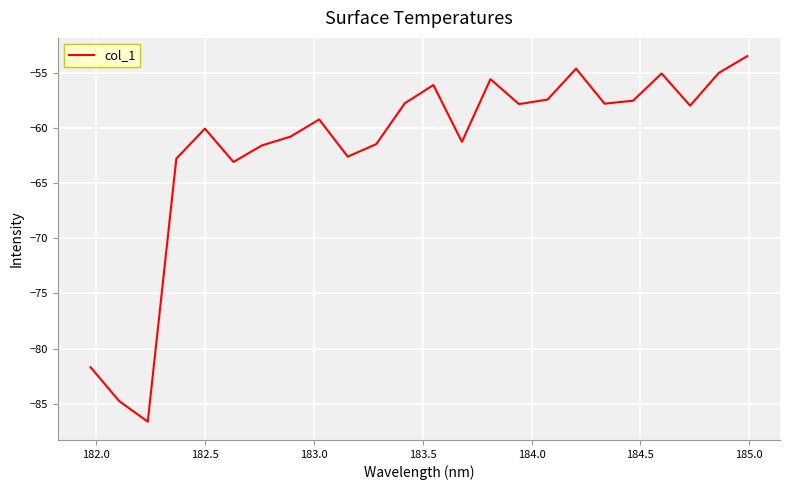

What is the smallest value displayed?

-86.6